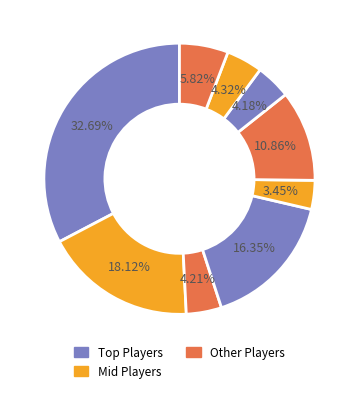

To the nearest percent, what is the average slice percentage?

11%